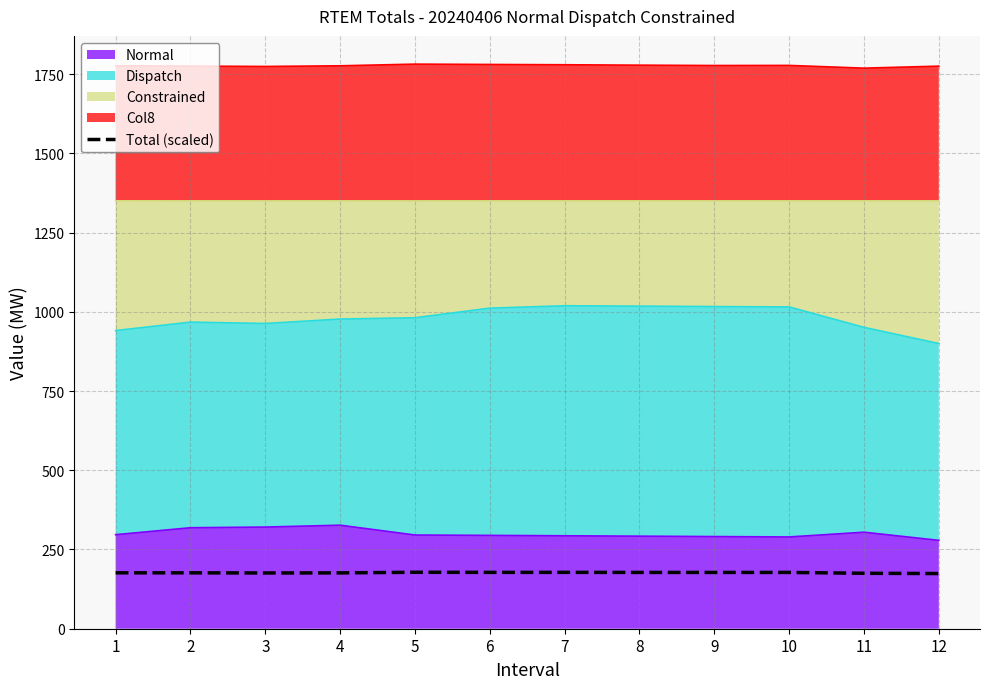

Is it true that the value at 7 is 107.0?

False